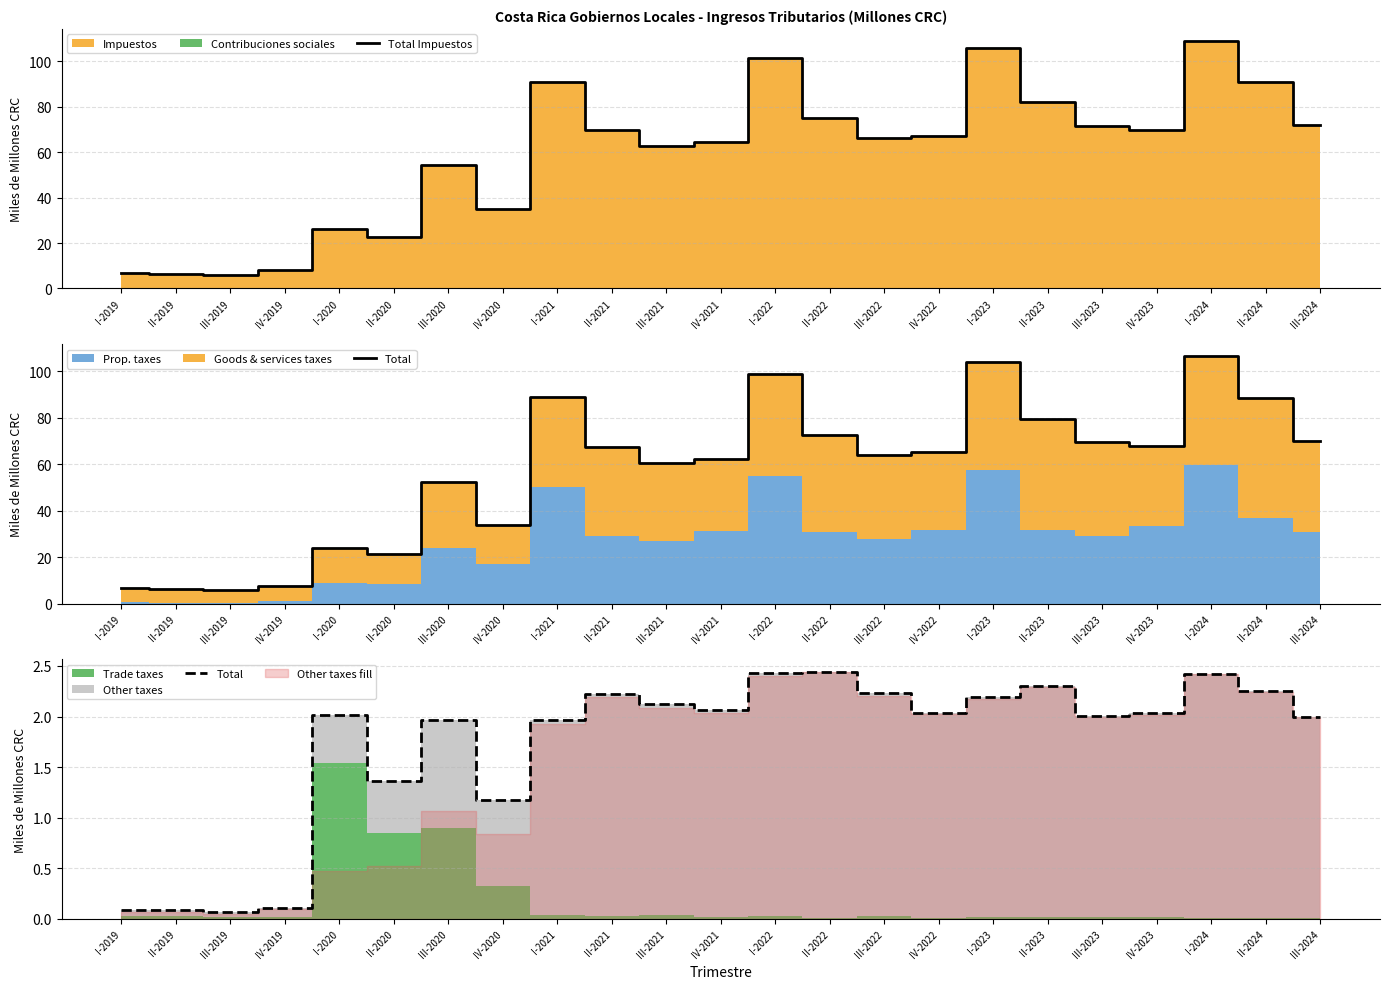

Reading left to right, extract all data points from this chart.

Total Impuestos: 7.0	6.4	6.1	7.9	26.1	22.6	54.3	34.9	91.1	69.7	62.6	64.5	101.4	75.3	66.5	67.2	106.1	82.0	71.5	69.9	108.9	90.8	72.1
Total: 0.1	0.1	0.1	0.1	2.0	1.4	2.0	1.2	2.0	2.2	2.1	2.1	2.4	2.4	2.2	2.0	2.2	2.3	2.0	2.0	2.4	2.3	2.0